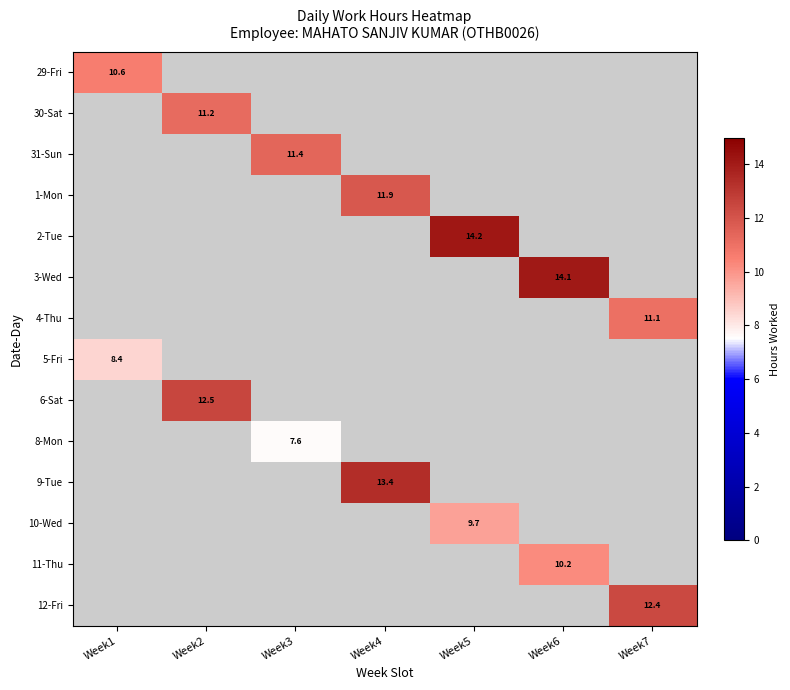

At how many categories does at least one series exceed 8?

7